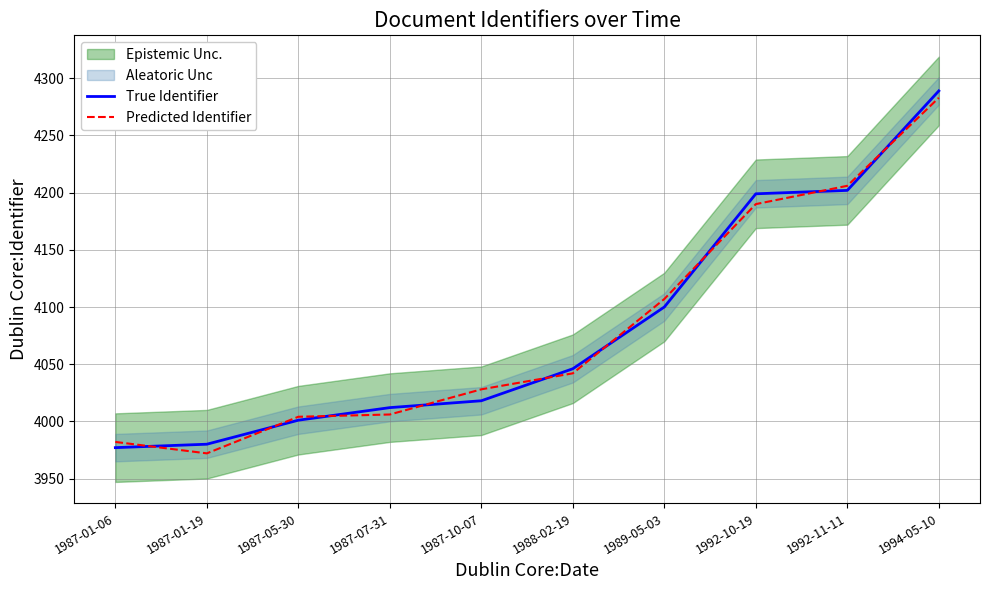

The value of Predicted Identifier at 1987-01-06 is 5679. True or false?

False